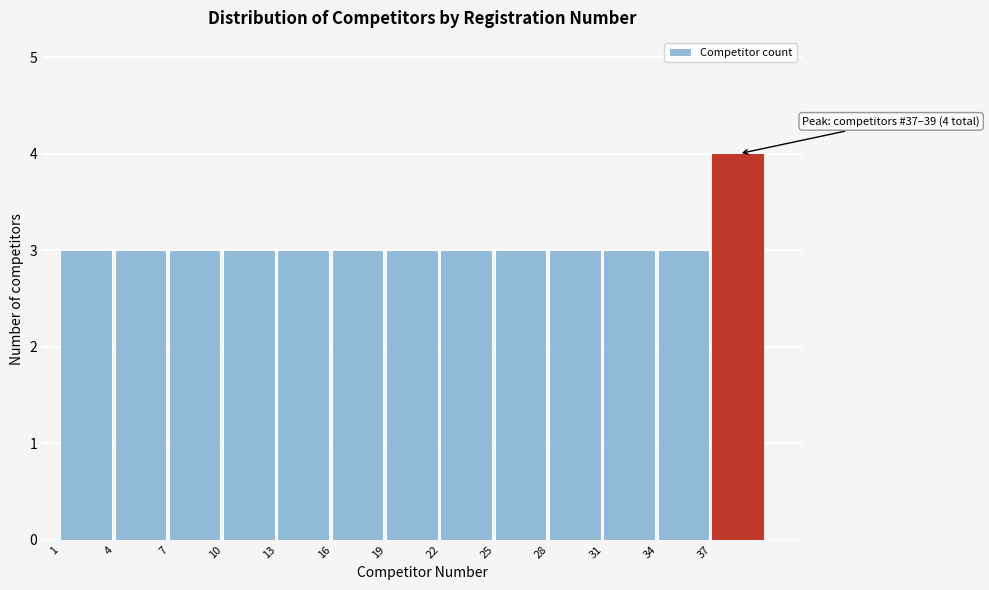

Over which range of the x-axis is the bar tallest?

37 to 40